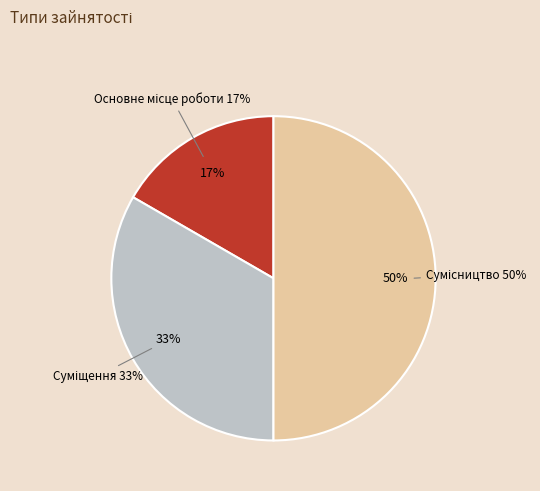

To the nearest percent, what is the difference between the Основне місце роботи and Сумісництво slice percentages?

33%